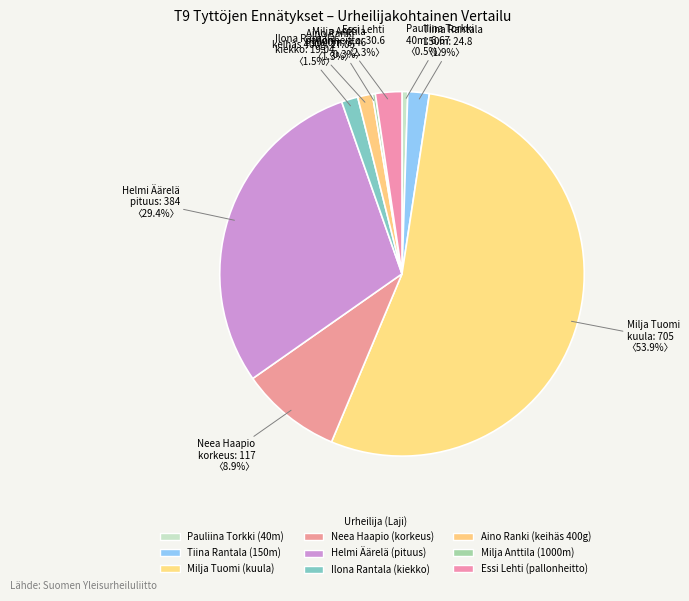

Is Milja Tuomi the majority of the pie?

Yes